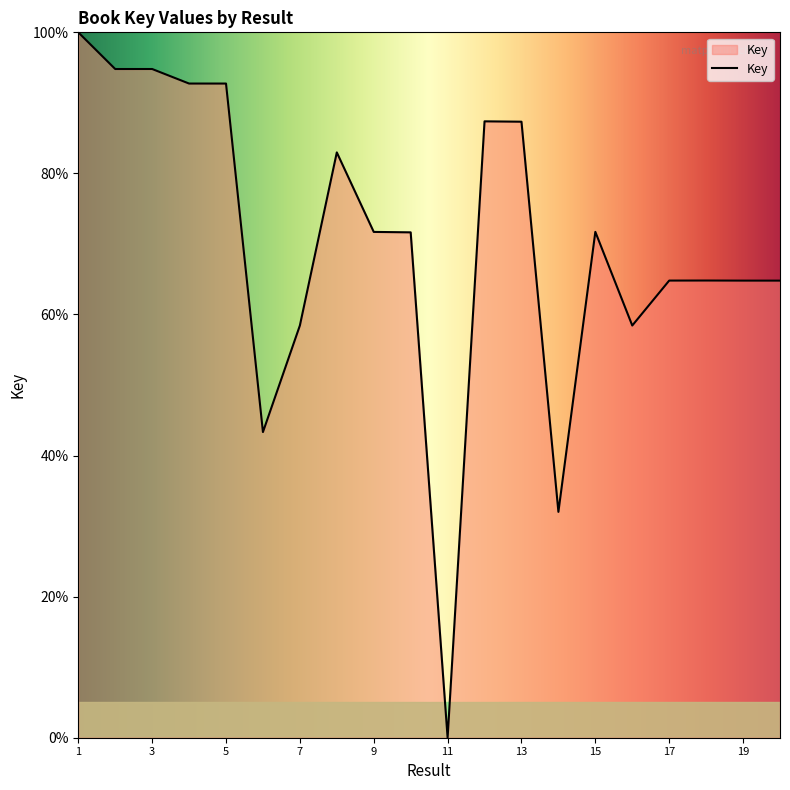

What is the difference between the maximum and minimum values?

100.0